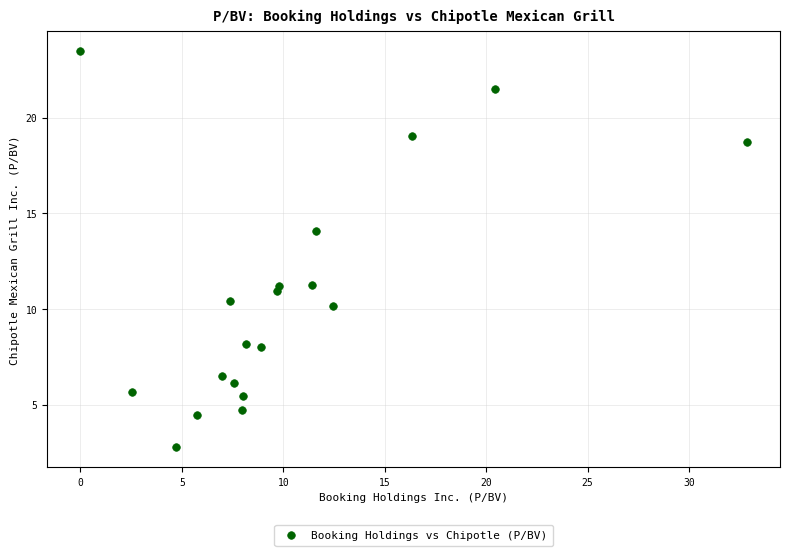

What is the range of X values (max minus min)?

32.8